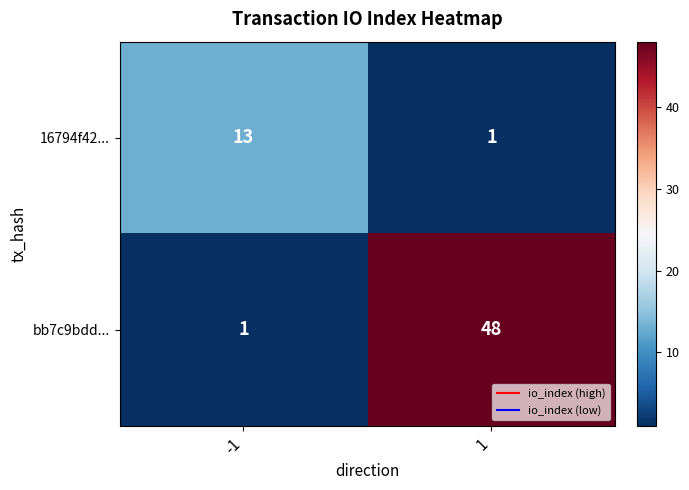

What is the maximum value shown in the chart?

48